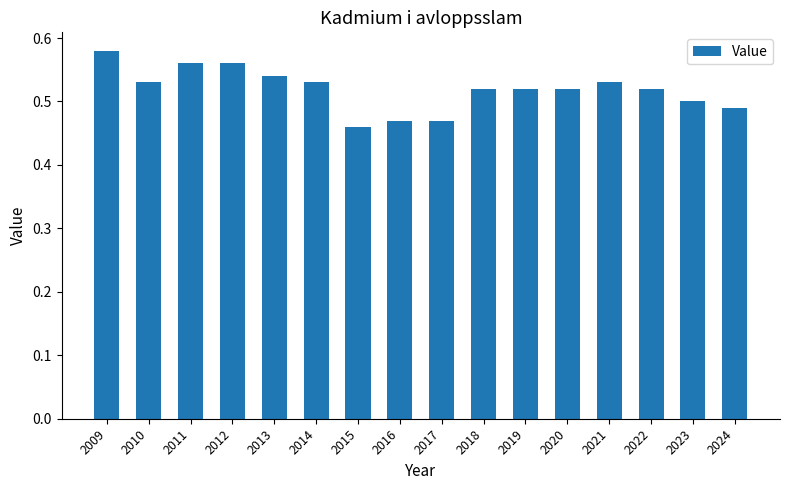

Between 2021 and 2015, which is larger?

2021